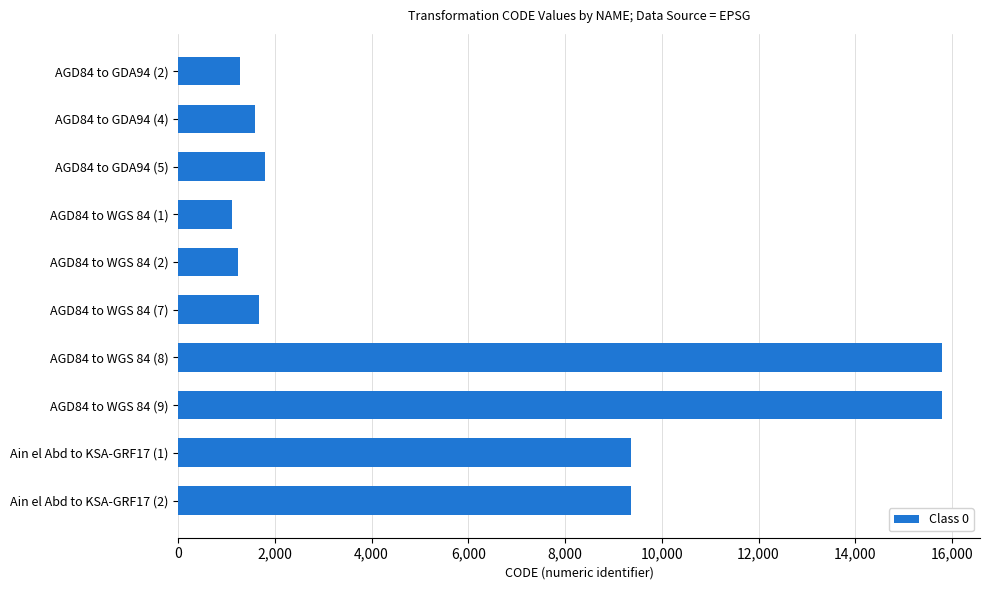

How many distinct data groups are displayed?

1